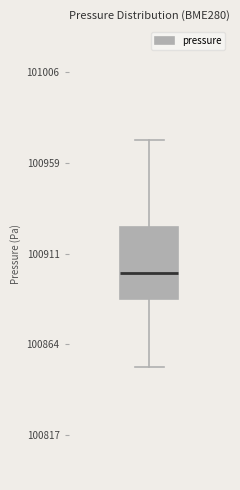

Read this box plot against the y-axis: the position of the median line, the range covered by the box, and the ends of both whiskers. The values are not printed on the chart, so give them approximately, as read against the axis.

median 100900, box 100890 to 100925, whiskers 100855 to 100970